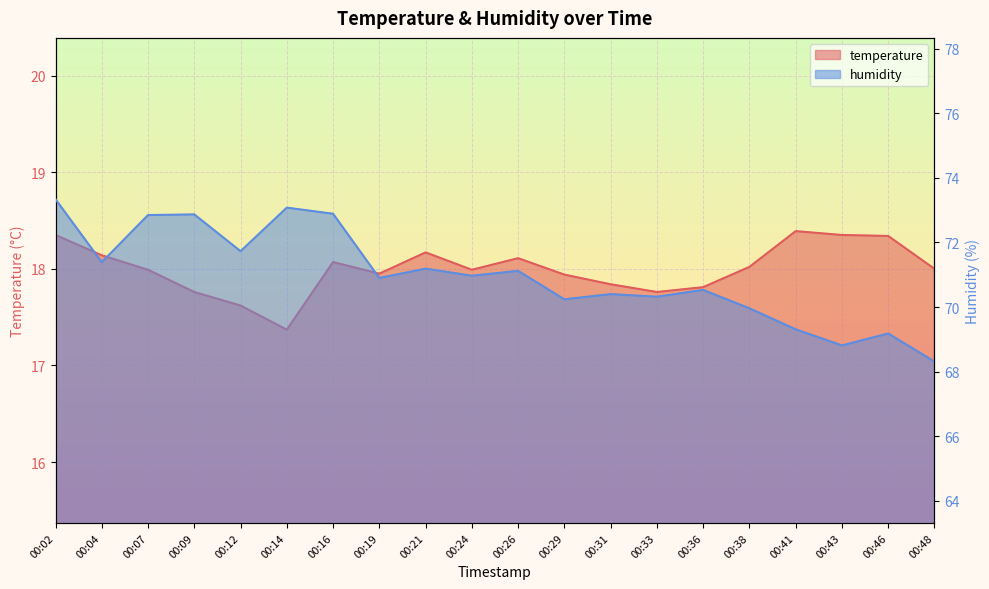

What is the value of the humidity point at the 12th from the left?

70.2